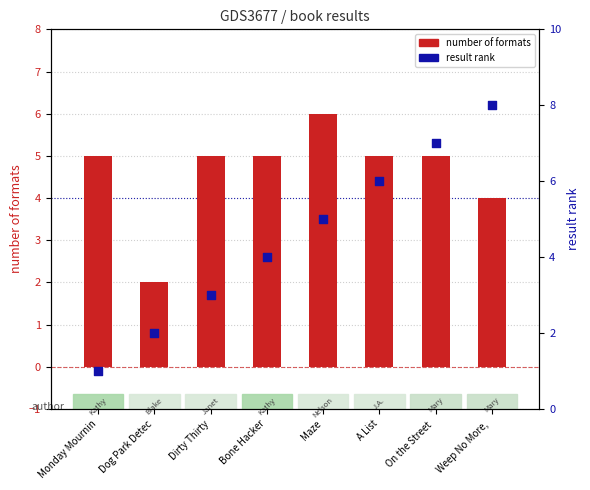

Which series contains the highest Y value?

result rank